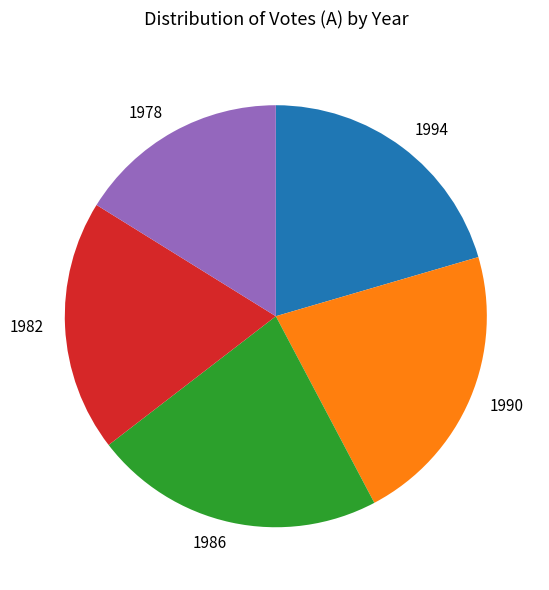

What is the ratio of the value at 1994 to the value at 1978?

1.3